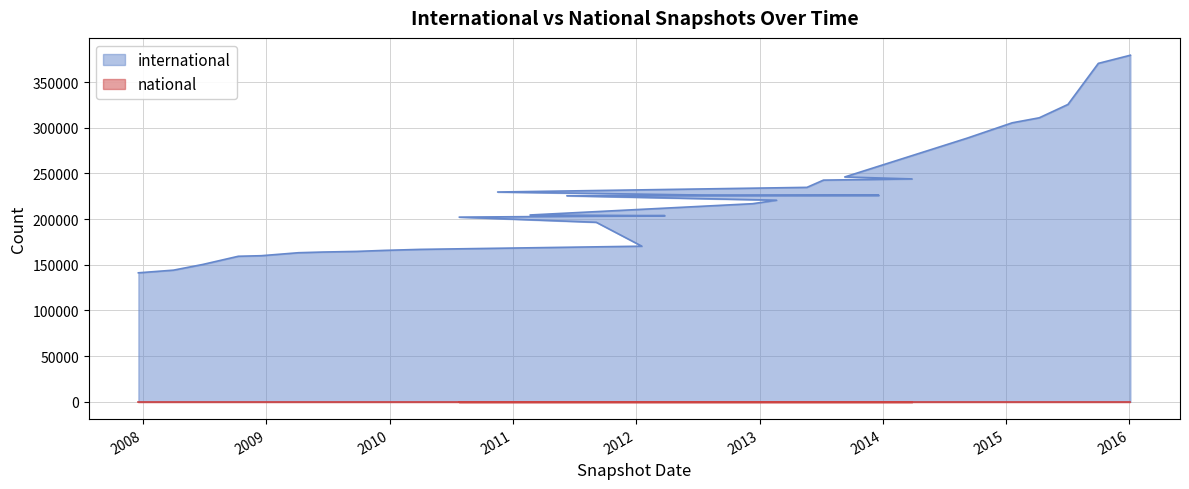

What position from the left is 2016-01-04?

32